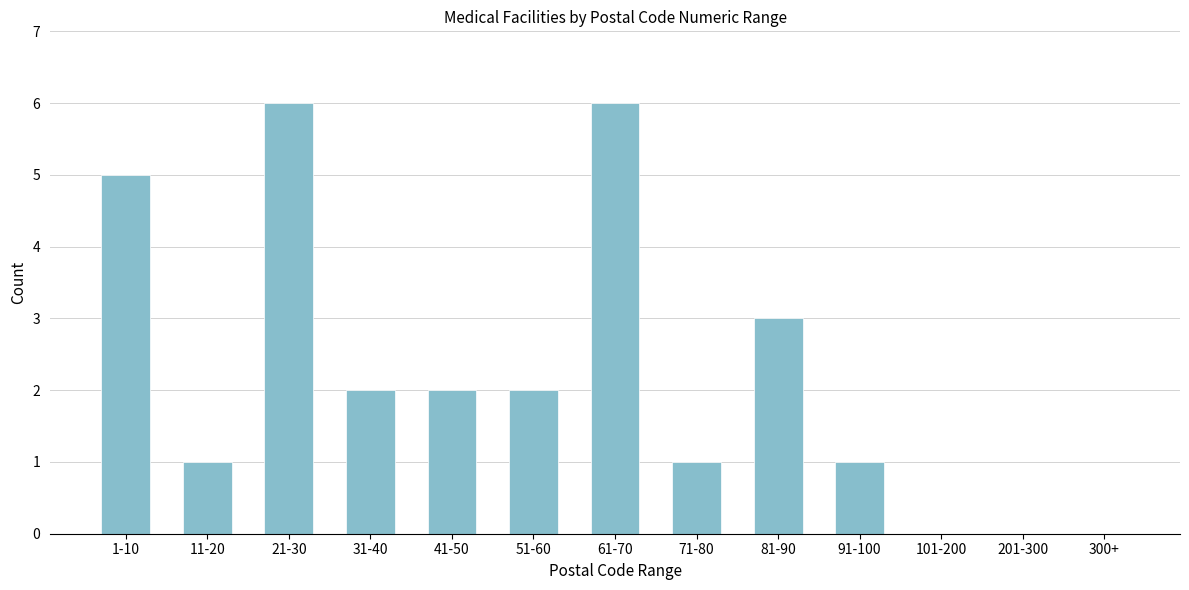

Reading left to right, extract all data points from this chart.

1-10=5	11-20=1	21-30=6	31-40=2	41-50=2	51-60=2	61-70=6	71-80=1	81-90=3	91-100=1	101-200=0	201-300=0	300+=0